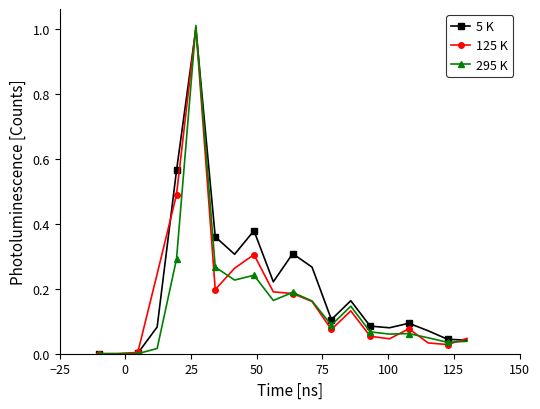

How many lines are shown in the chart?

3